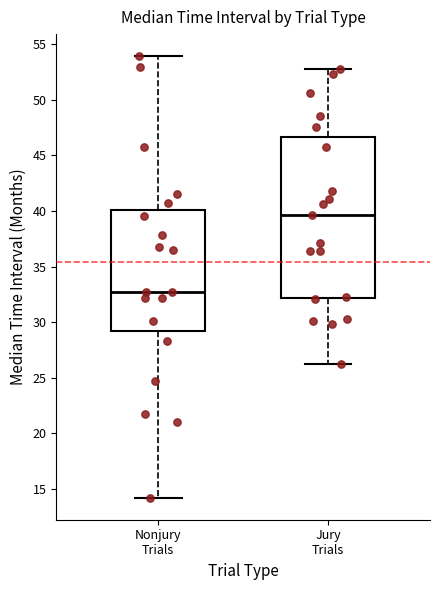

Where does the median line of the box for Jury Trials sit on the y-axis? The values are not printed on the chart, so give them approximately, as read against the axis.

39.5